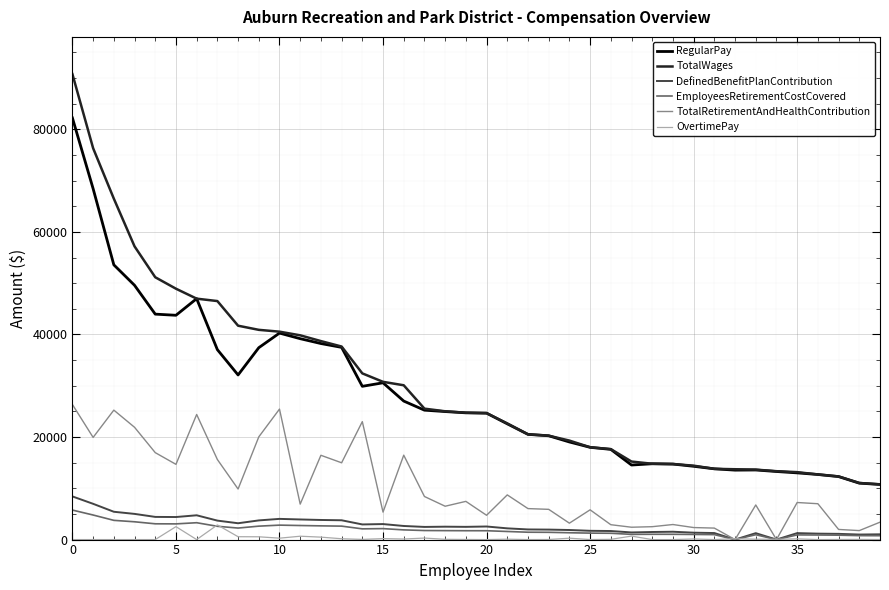

What are all the series names shown in the legend?

RegularPay, TotalWages, DefinedBenefitPlanContribution, EmployeesRetirementCostCovered, TotalRetirementAndHealthContribution, OvertimePay